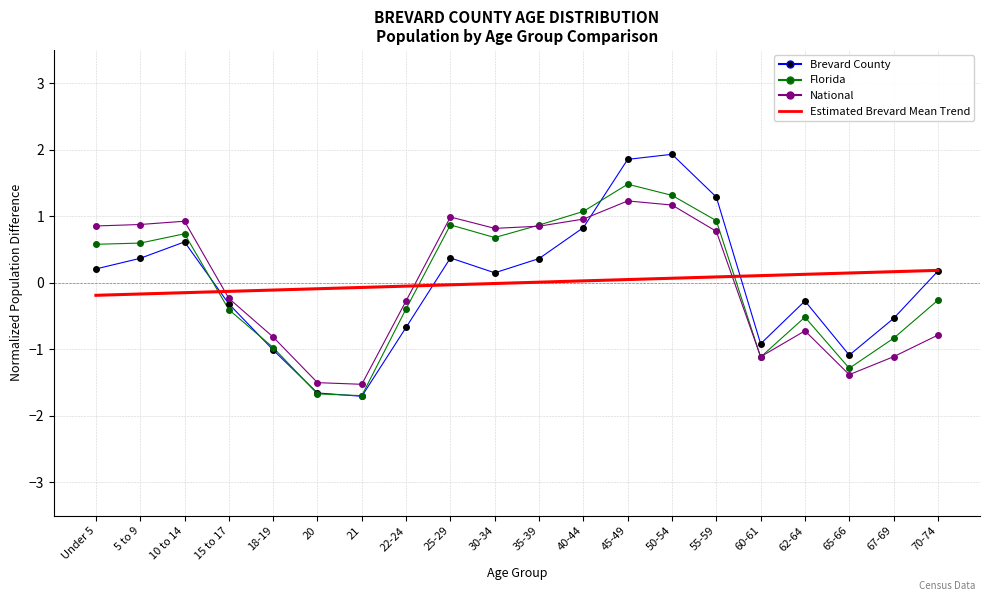

True or false: National has more than 2 interior local peaks.

True